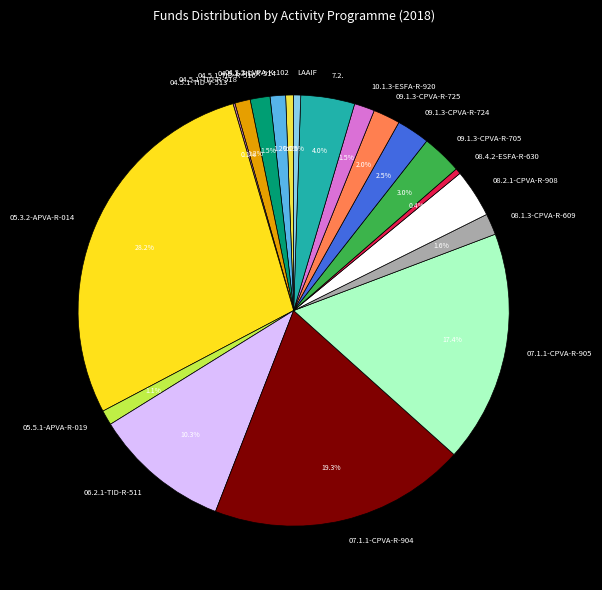

Does 09.1.3-CPVA-R-705 represent more than half of the total?

No